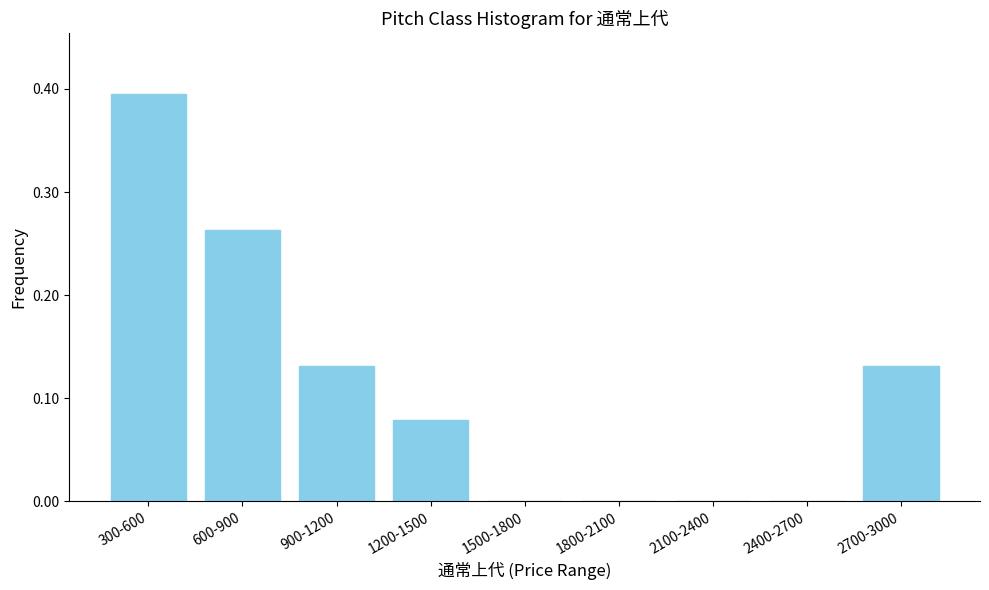

Which label corresponds to the largest value in the chart?

300-600